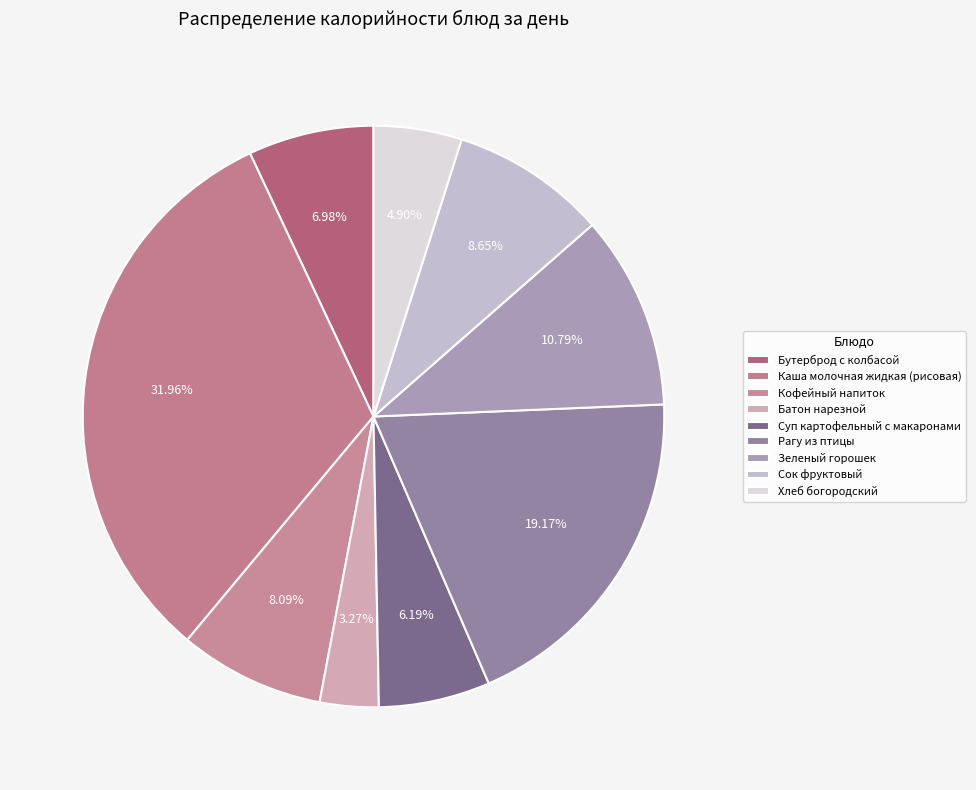

Is it true that Зеленый горошек is 11% of the pie?

True